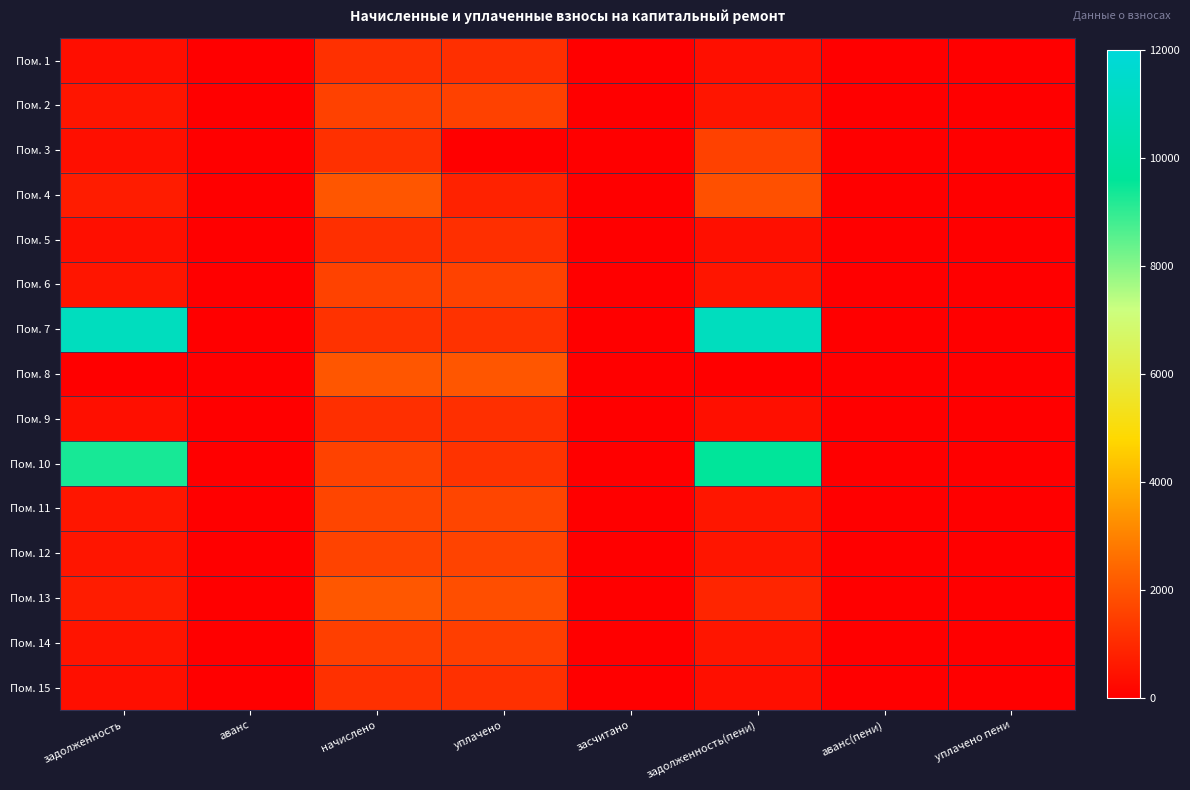

At засчитано, list the series in order from largest to smallest.

Пом. 1, Пом. 2, Пом. 3, Пом. 4, Пом. 5, Пом. 6, Пом. 7, Пом. 8, Пом. 9, Пом. 10, Пом. 11, Пом. 12, Пом. 13, Пом. 14, Пом. 15